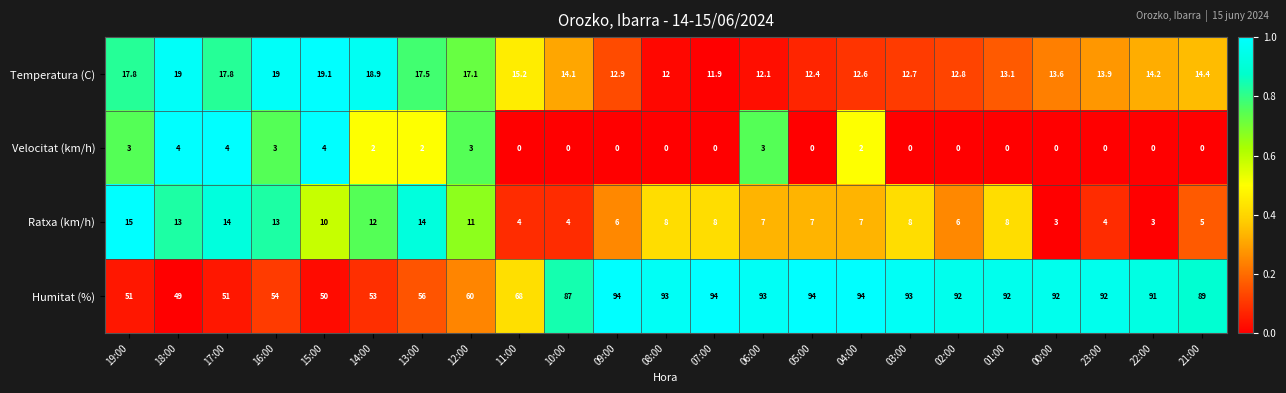

The value of Humitat (%) at 08:00 is 93.0. True or false?

True